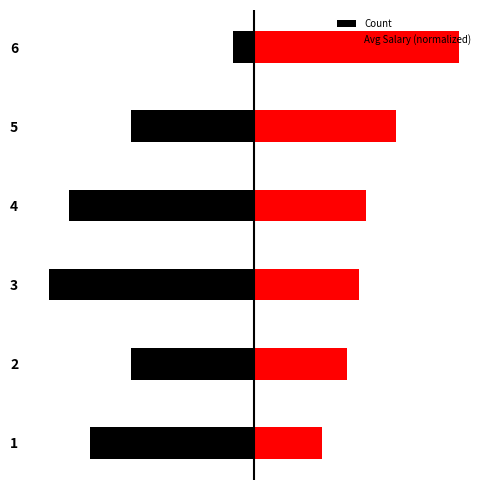

The value of Avg Salary (normalized) at 1 is 1.0. True or false?

False